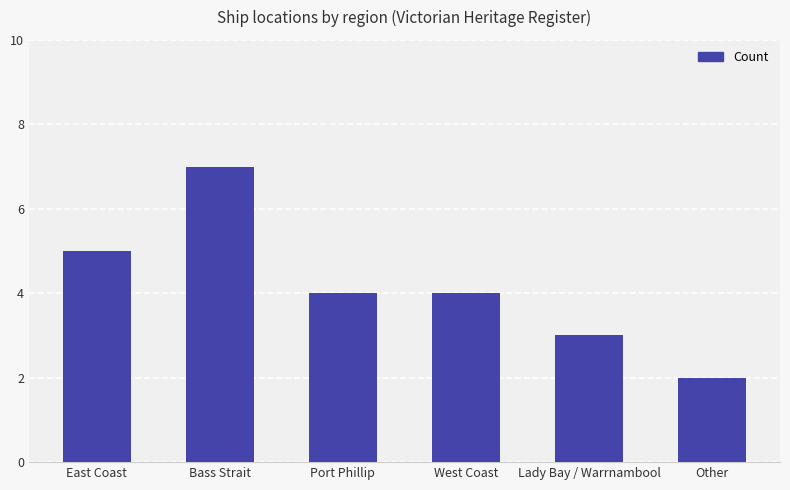

What is the smallest value displayed?

2